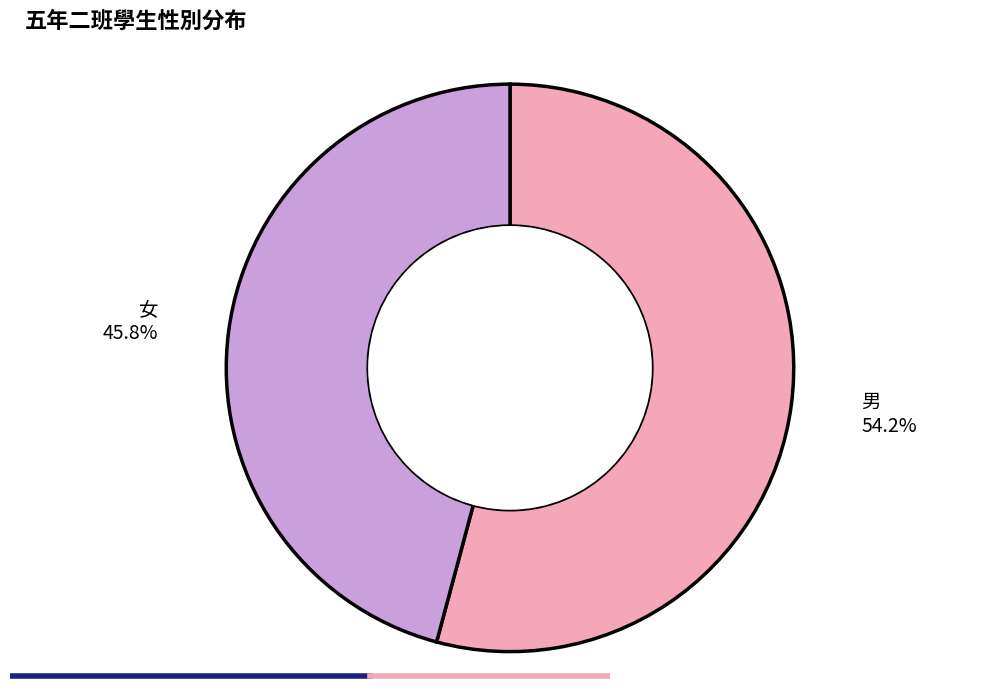

Which has a higher value, 男 or 女?

男